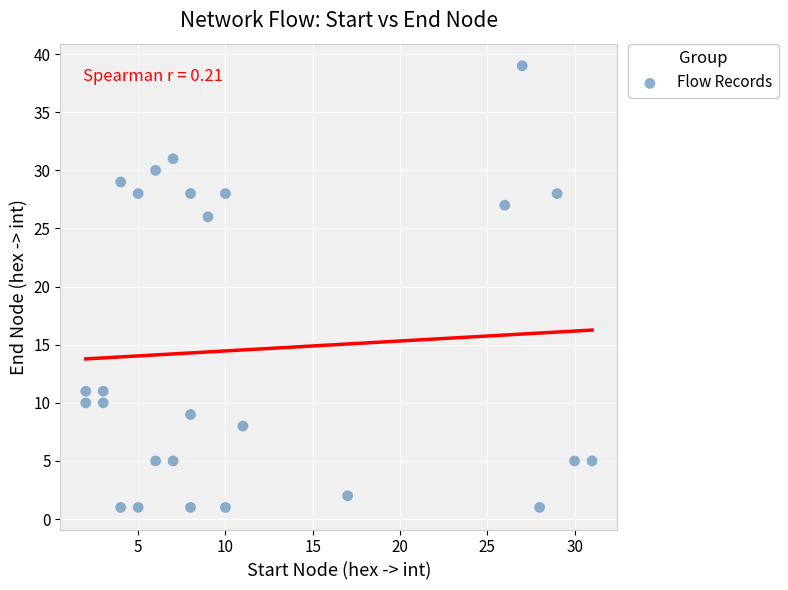

What is the range of X values (max minus min)?

29